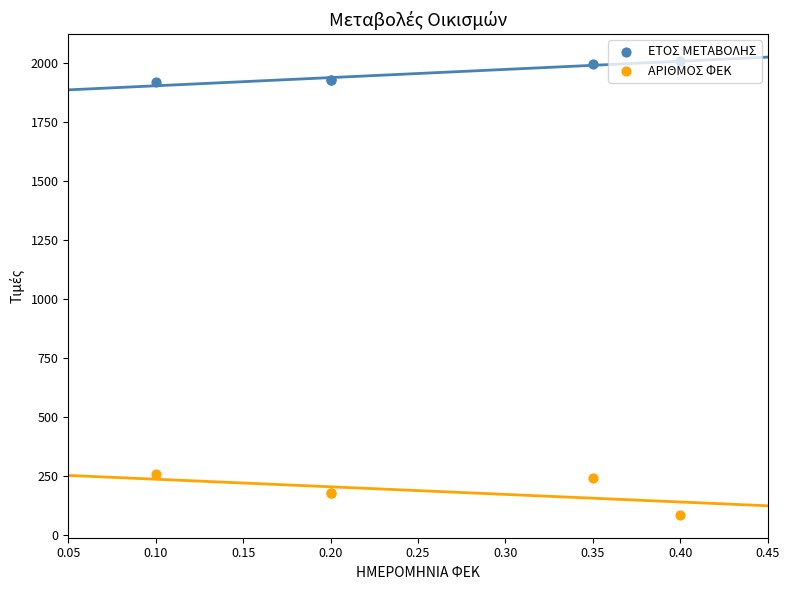

Which series contains the lowest Y value?

ΑΡΙΘΜΟΣ ΦΕΚ